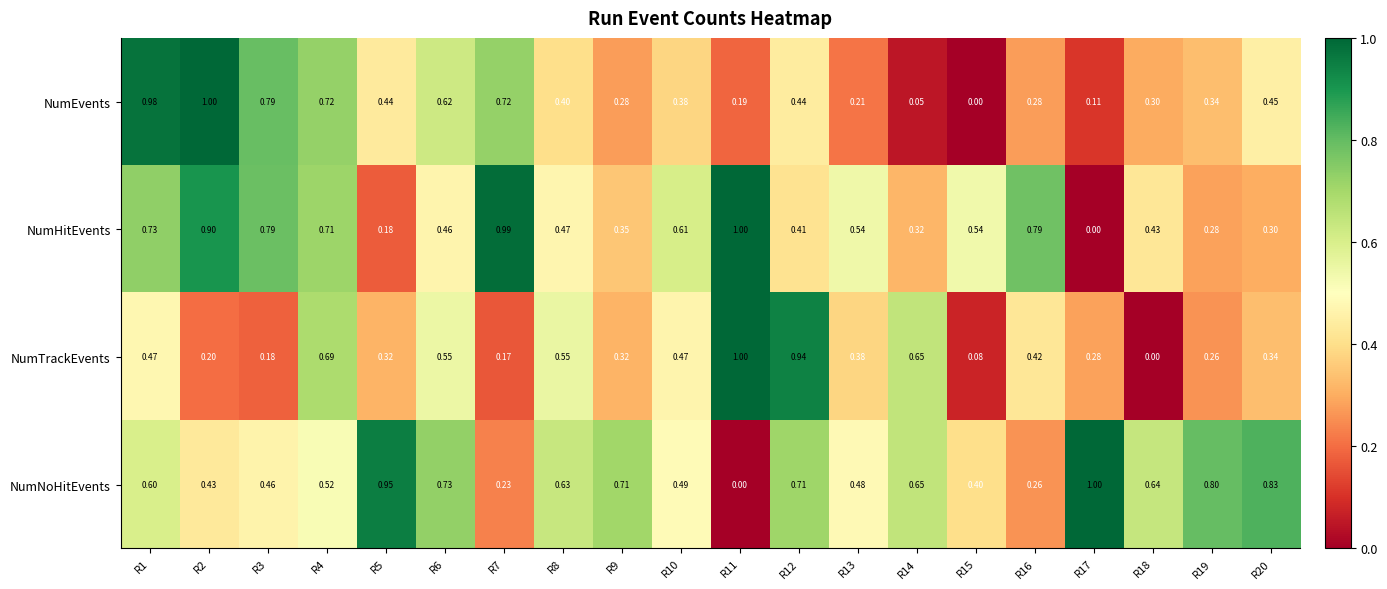

At which category is the sum across all series the highest?

R1